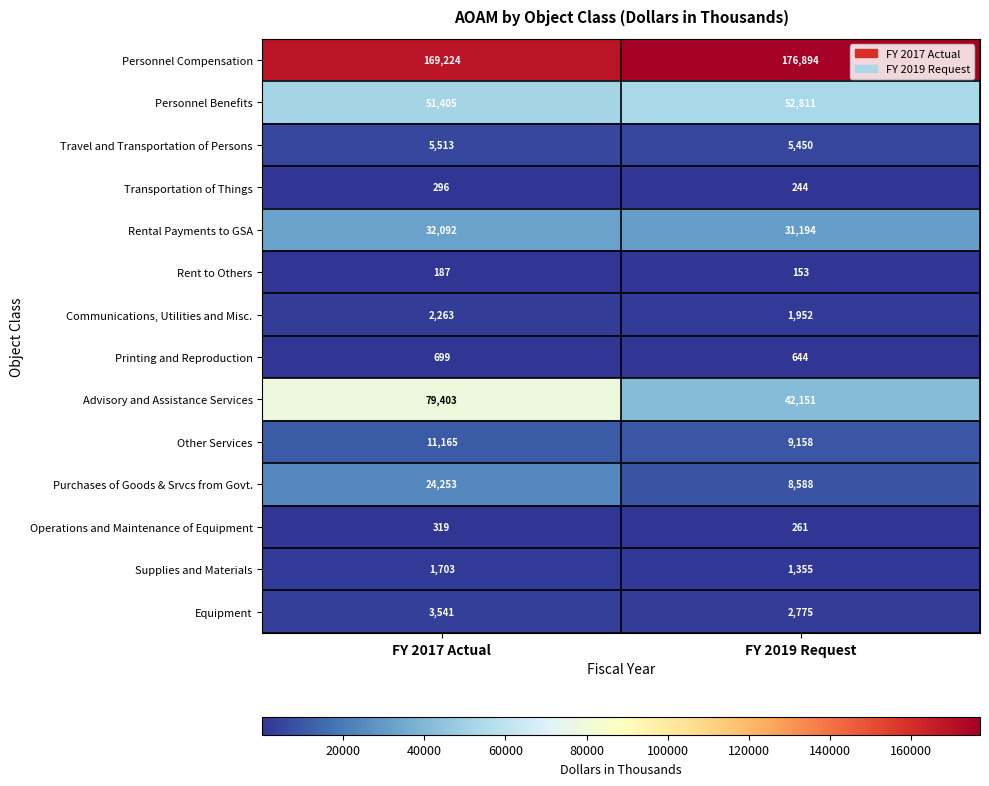

What is the spread (max minus min) of values at FY 2017 Actual?

169037